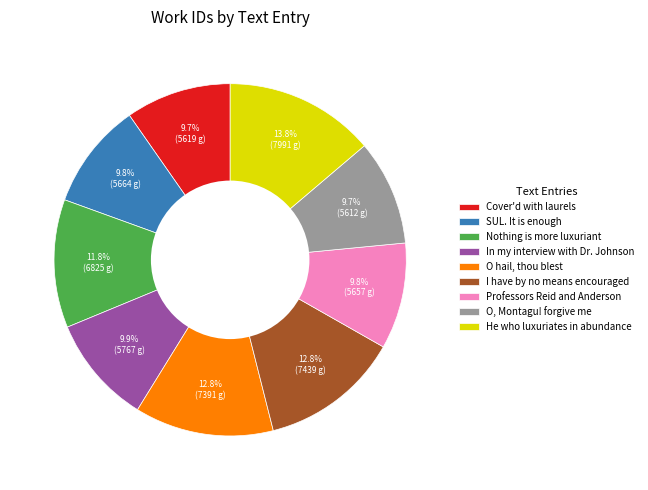

Count the number of slices in the pie.

9